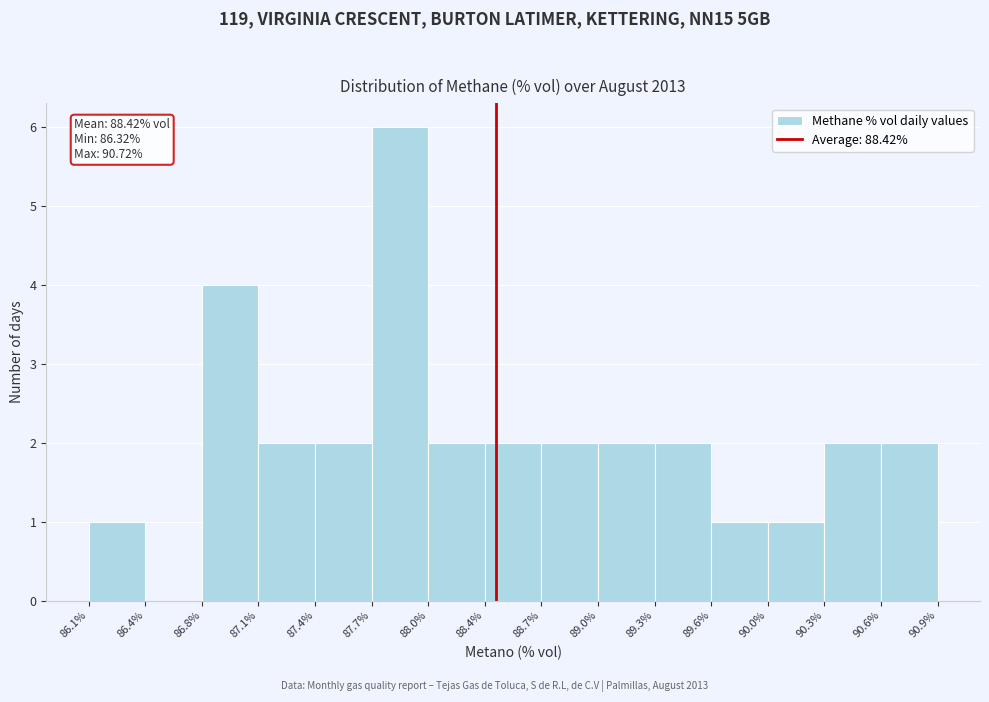

Over which range of the x-axis is the bar tallest?

87.7% to 88.0%